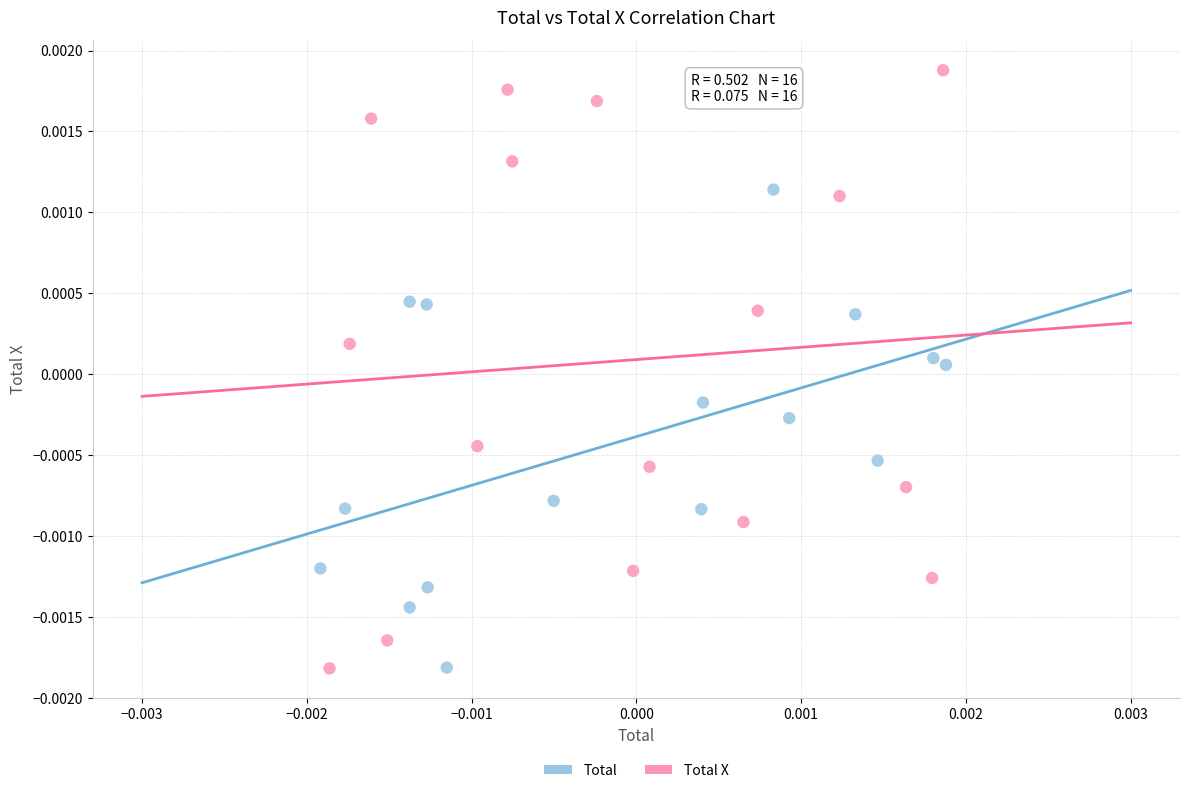

What are all the series names shown in the legend?

Total, Total X